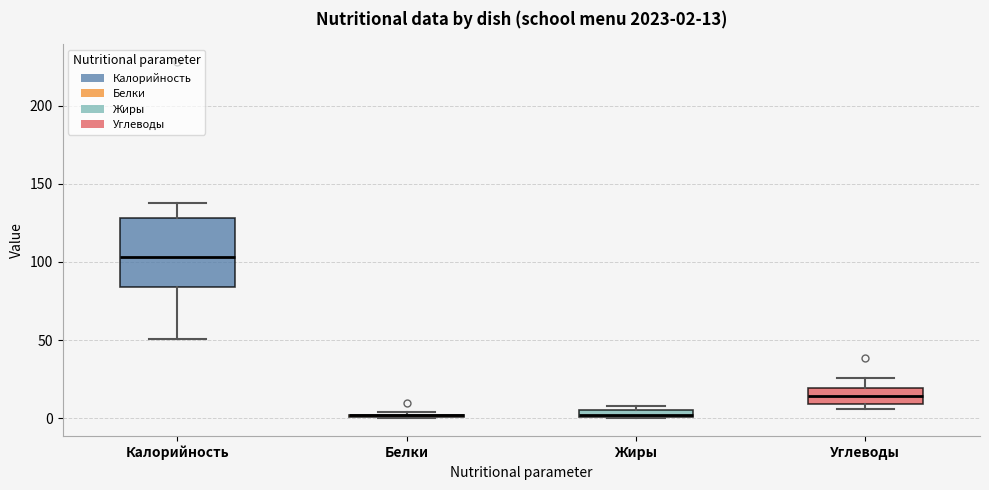

Comparing the boxes themselves (not the whiskers), which one is the tallest?

Калорийность